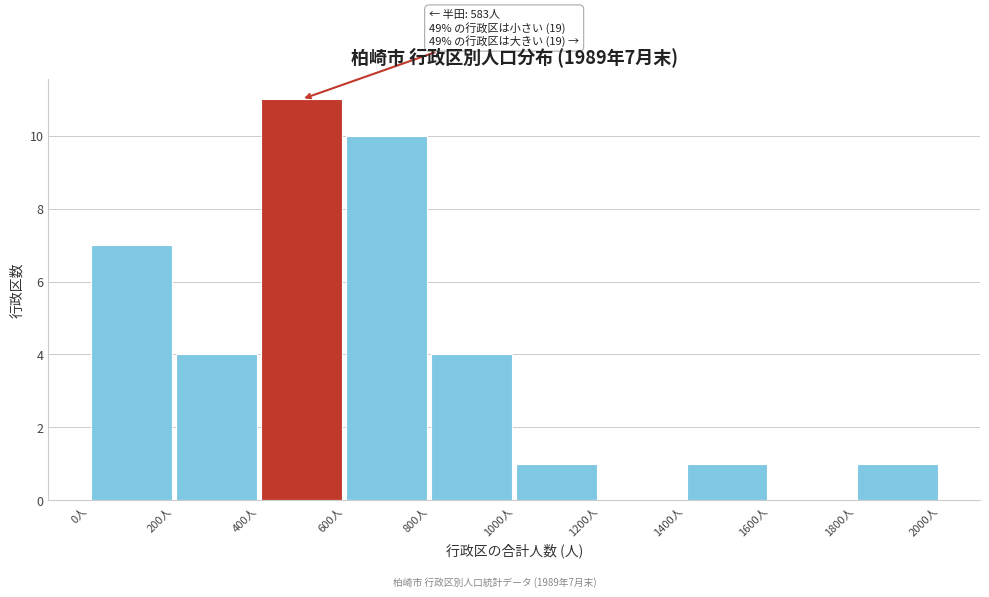

Over which range of the x-axis is the bar tallest?

400 to 600